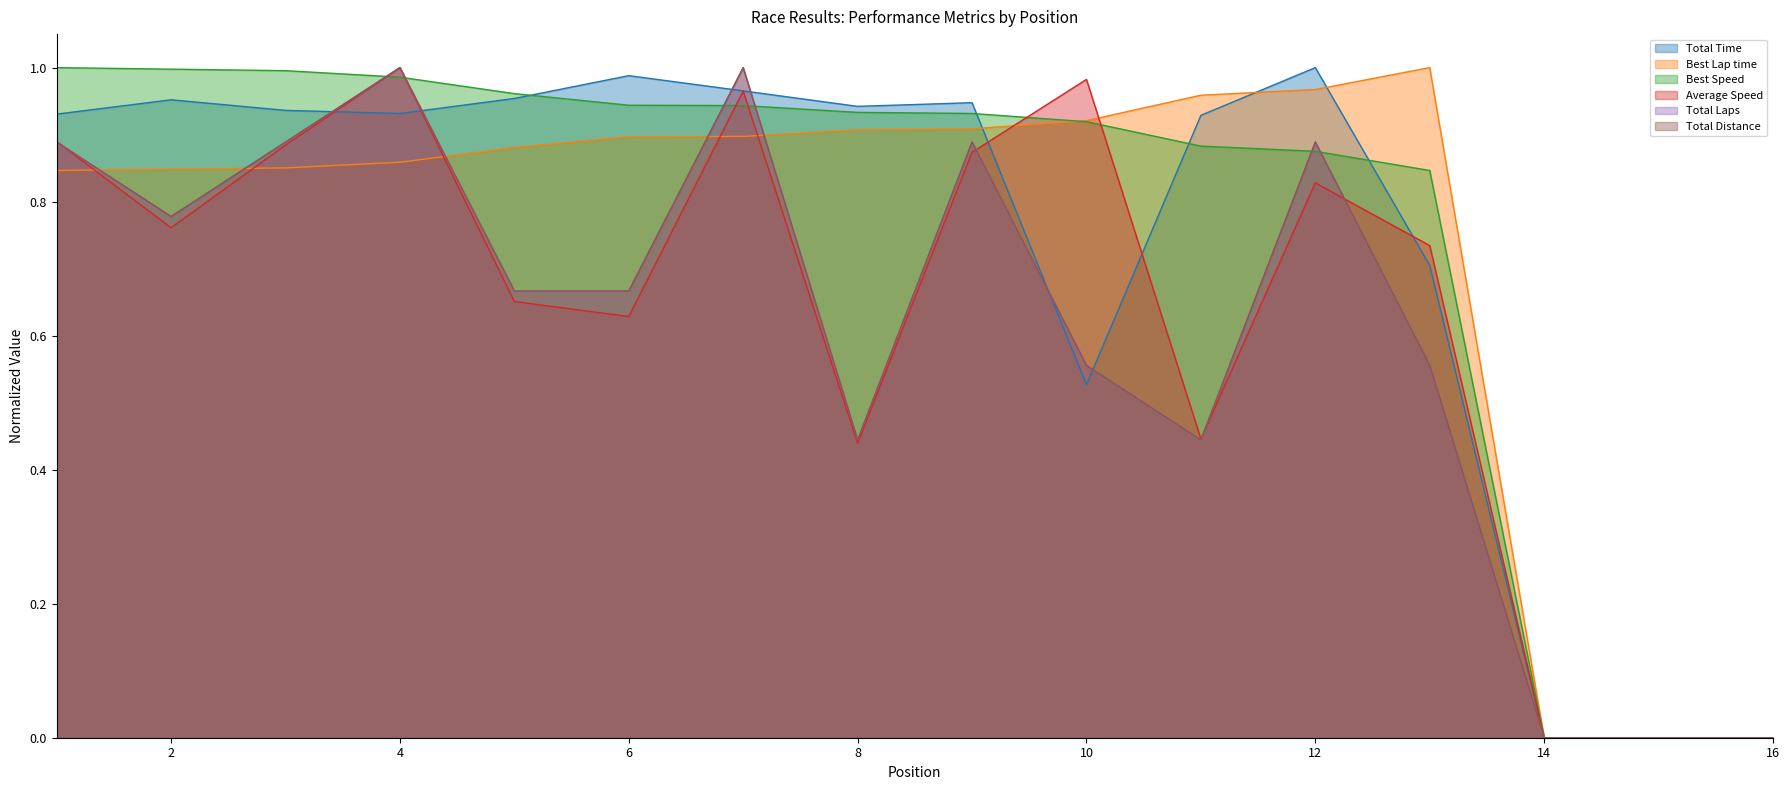

Between which two adjacent categories do Total Distance and Total Time first intersect?

3 and 4